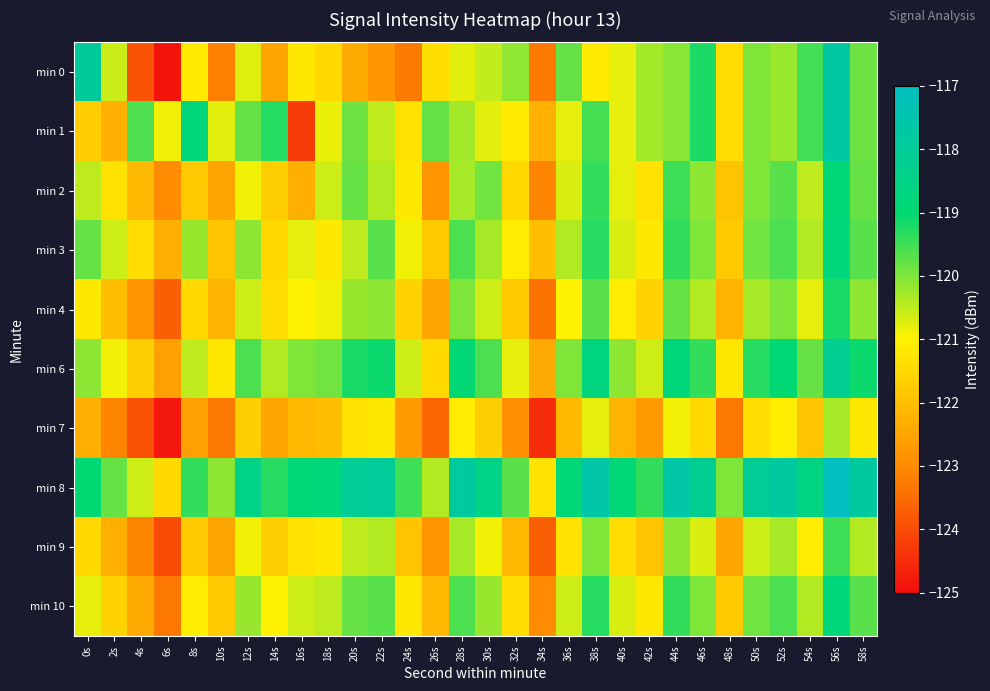

At which category is the sum across all series the highest?

56s